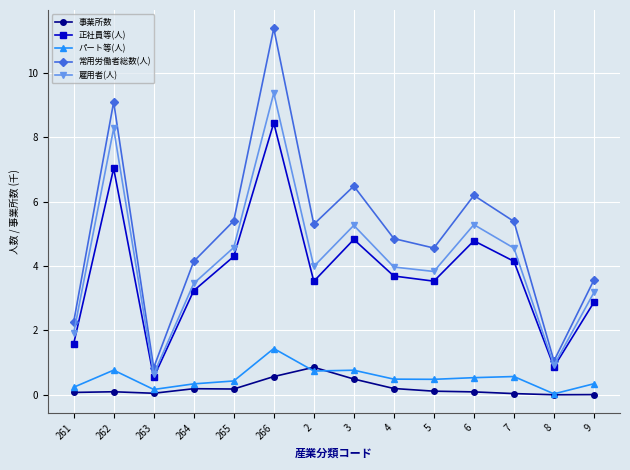

True or false: 事業所数 and 常用労働者総数(人) intersect in this chart.

False